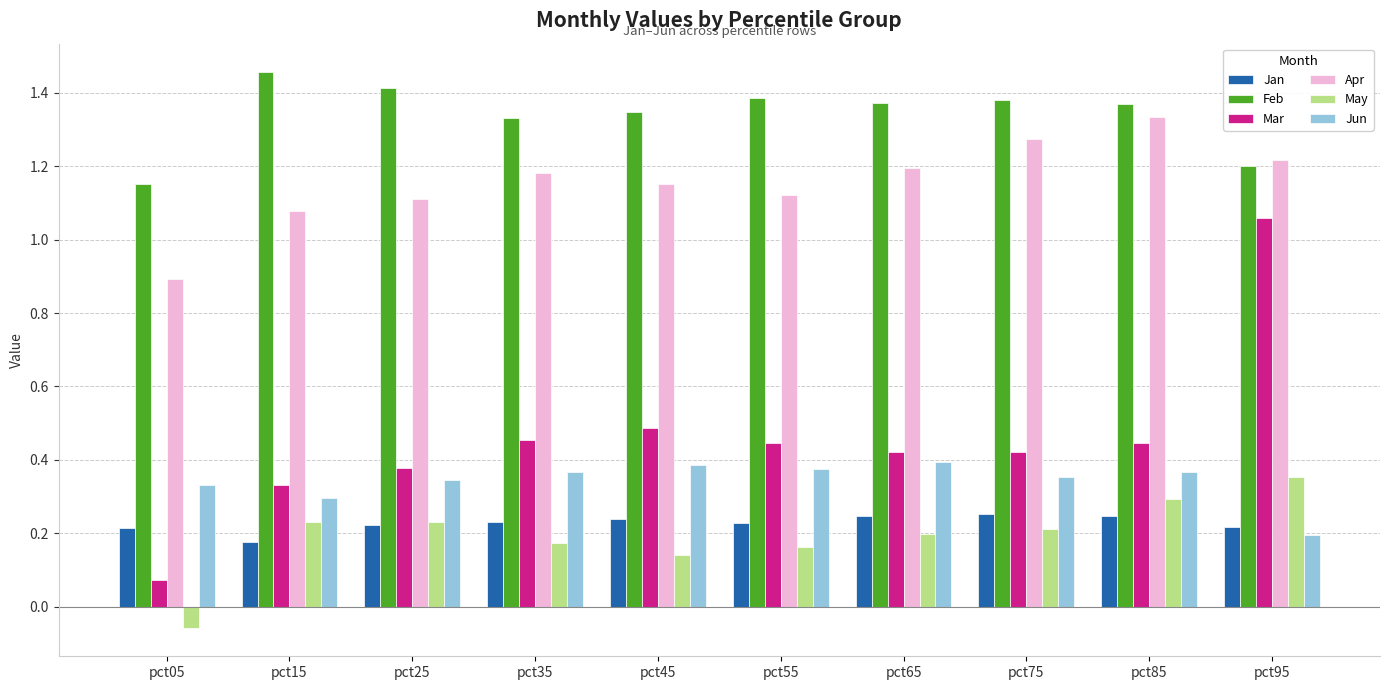

At how many categories does at least one series exceed 0?

10